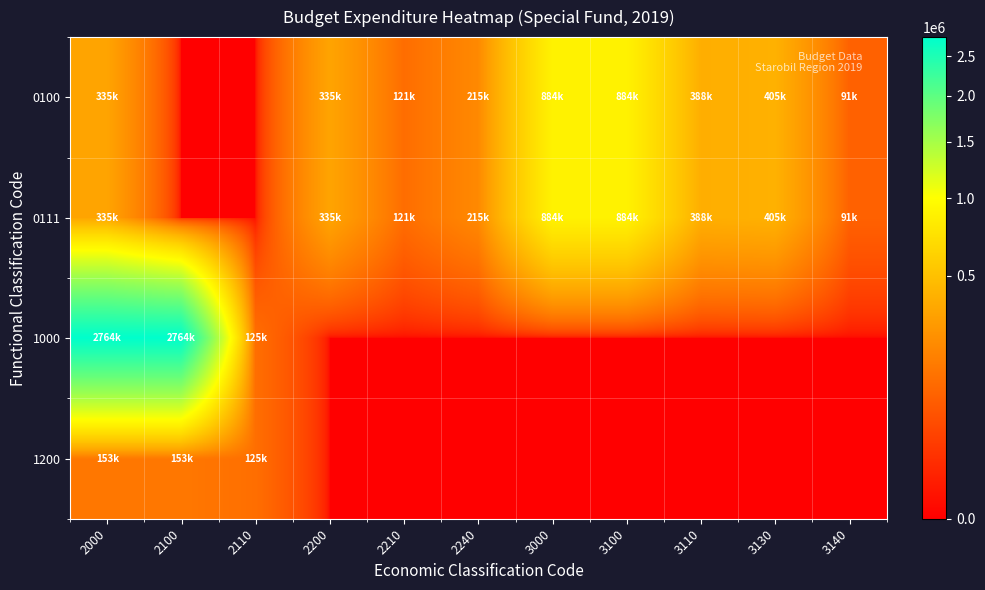

What is the total value across all series at 2210?

241417.4